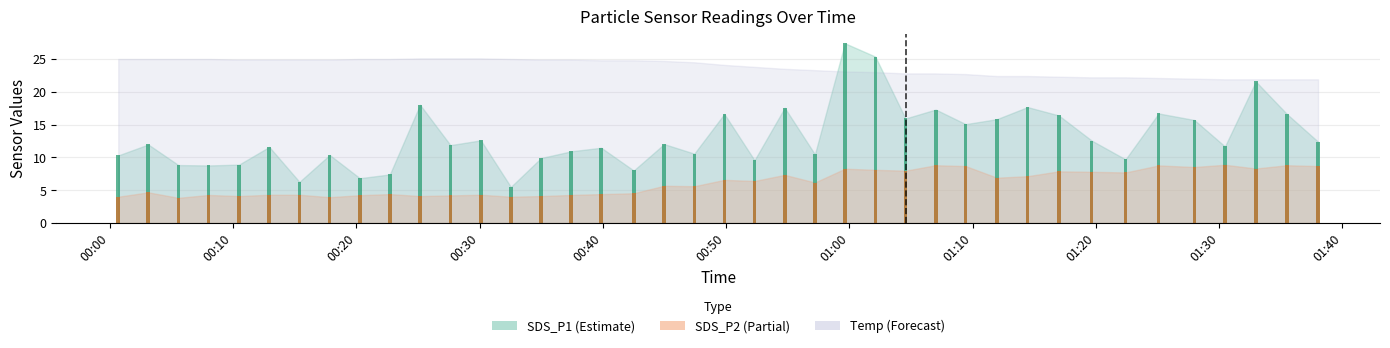

What is the greatest value displayed?

27.4